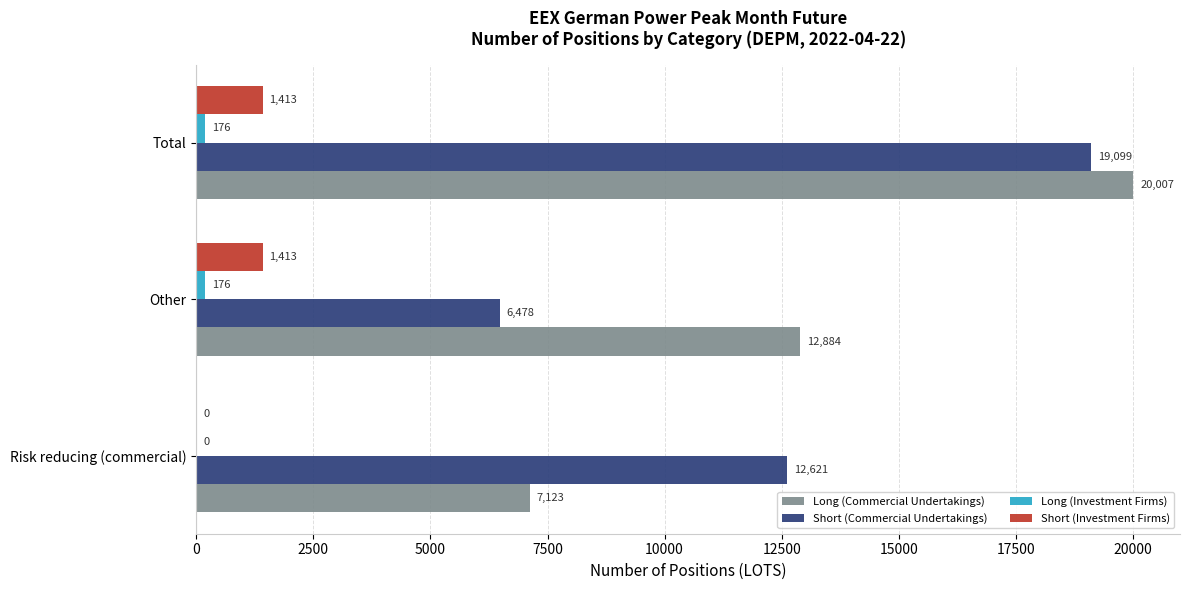

Between Risk reducing (commercial) and Total, which series saw the biggest shift?

Long (Commercial Undertakings)